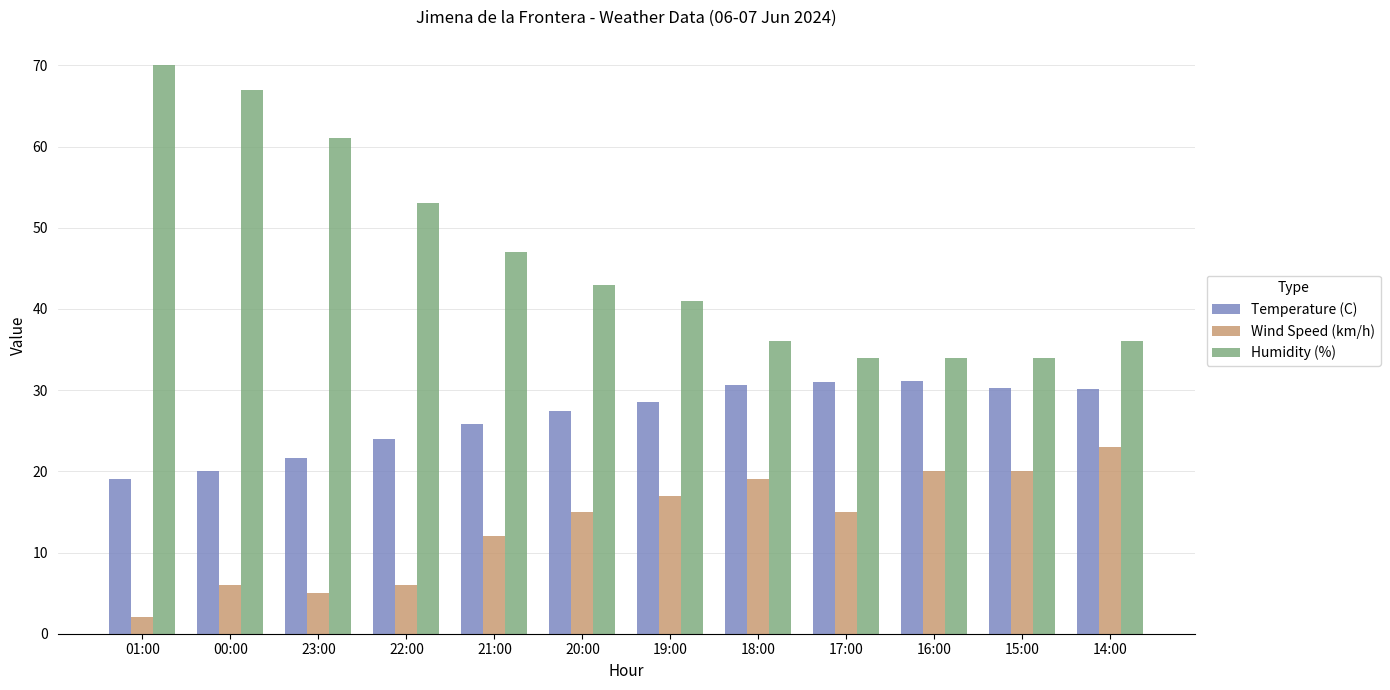

What is the spread (max minus min) of values at 15:00?

14.0